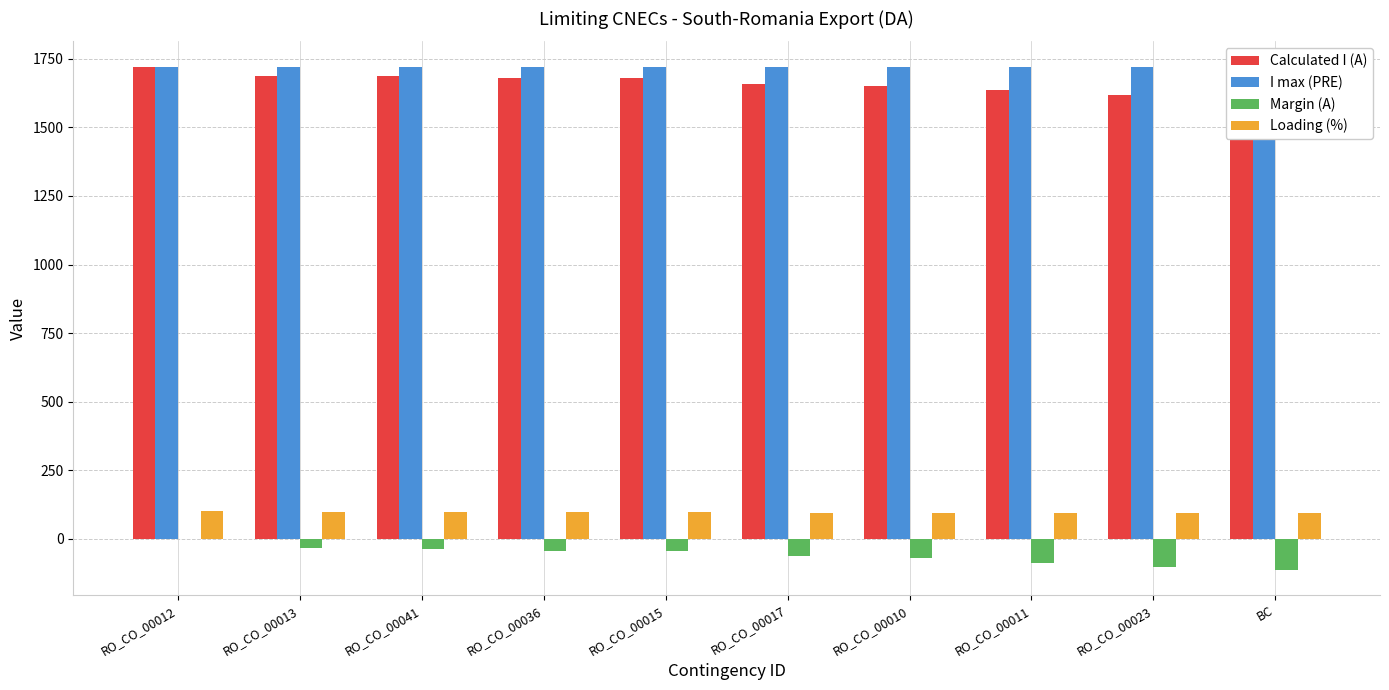

What is the lowest value of the Margin (A) series?

-112